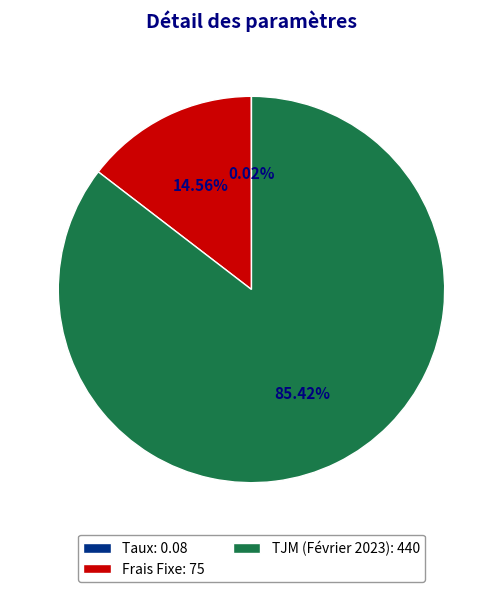

The Frais Fixe slice represents 15% of the pie. True or false?

True